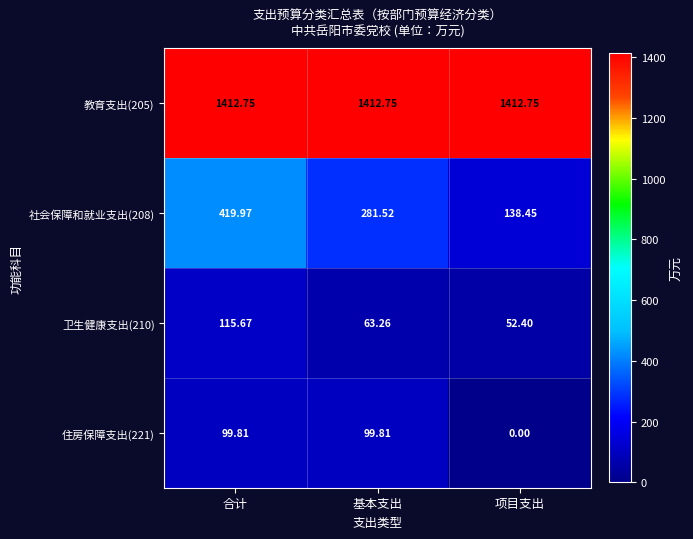

Is the value of 住房保障支出(221) at 项目支出 greater than the value of 社会保障和就业支出(208) at 合计?

No